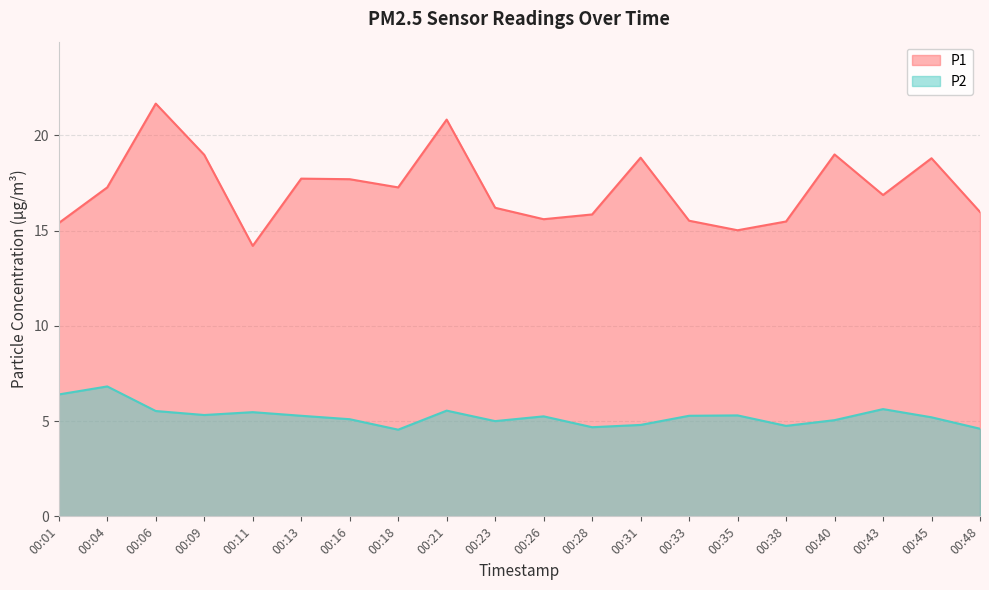

List the series in order of their overall mean, lowest first.

P2, P1